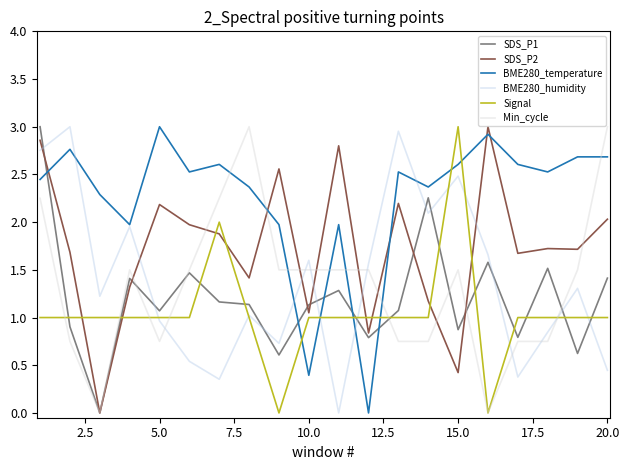

True or false: SDS_P2 and Min_cycle intersect in this chart.

True